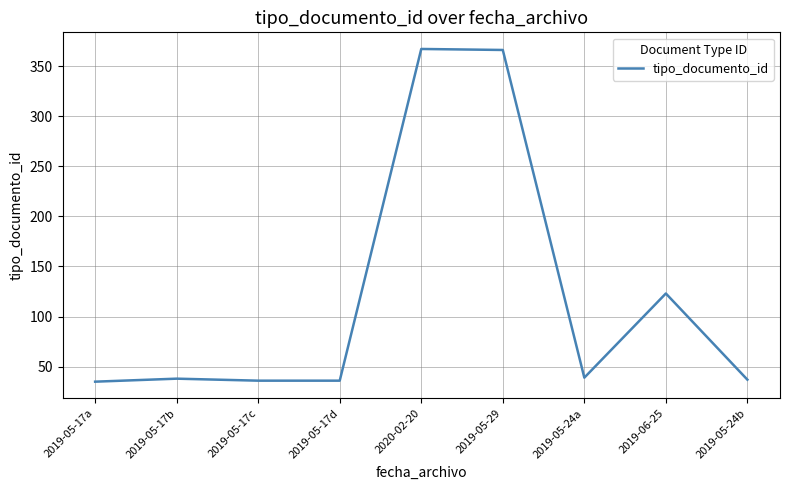

What is the difference between the second highest and minimum values?

331